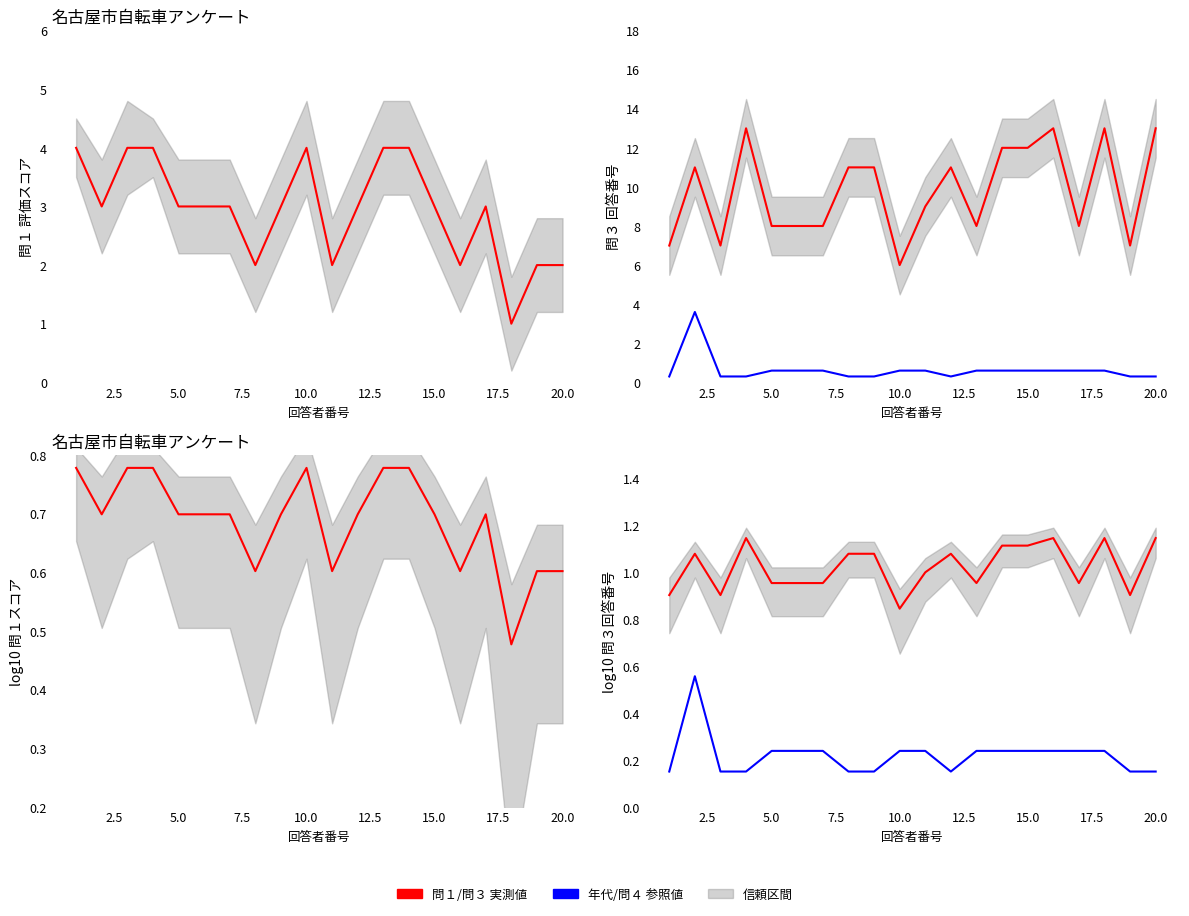

In 問１/問３ 実測値, how many points are lower than both neighbors (excluding endpoints)?

5